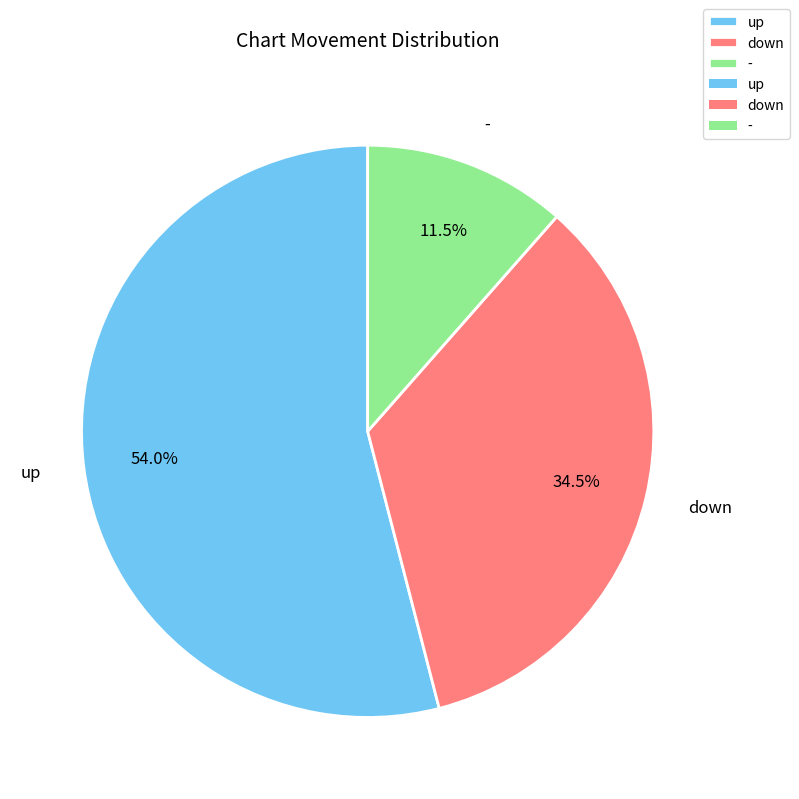

What is the smallest slice in the pie chart?

-